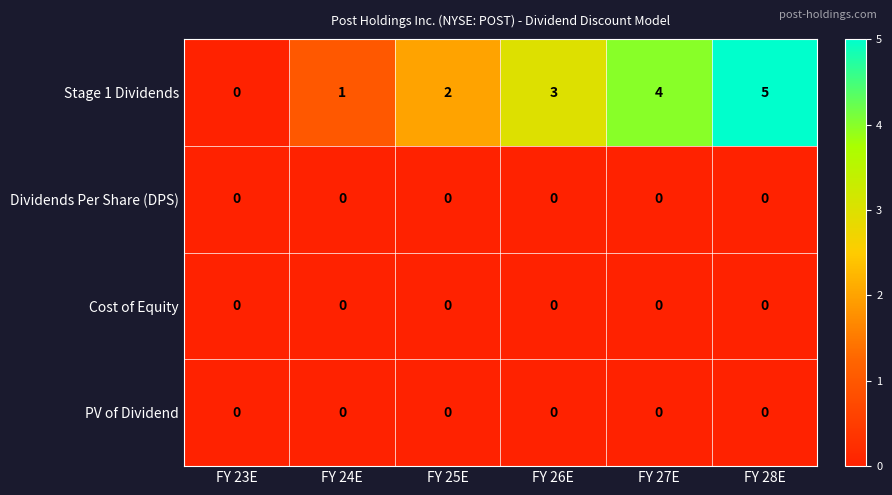

Which series has the widest spread of values?

Stage 1 Dividends